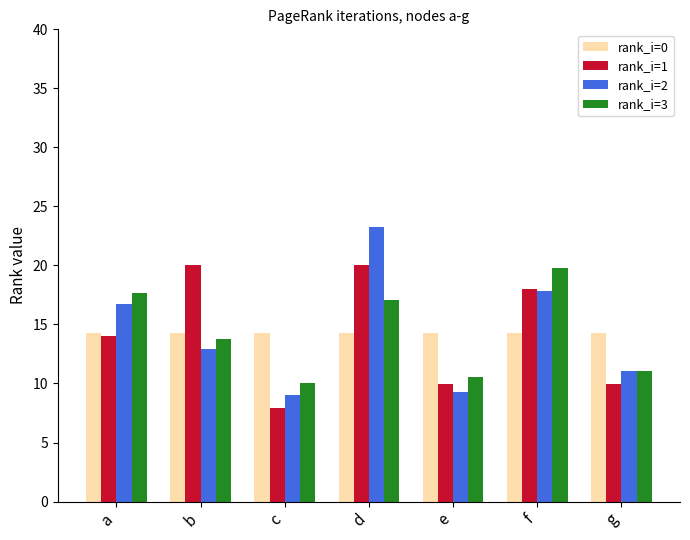

At which label is rank_i=1 closest to 13?

a